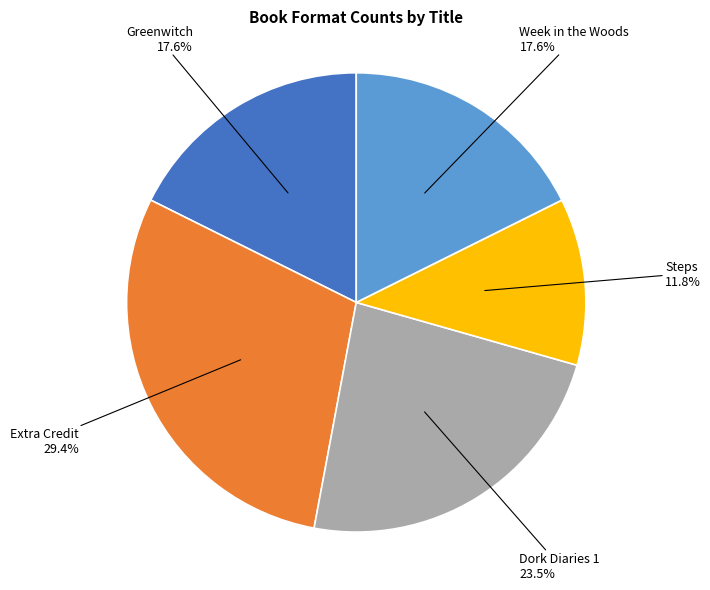

Does any single category account for the majority?

No